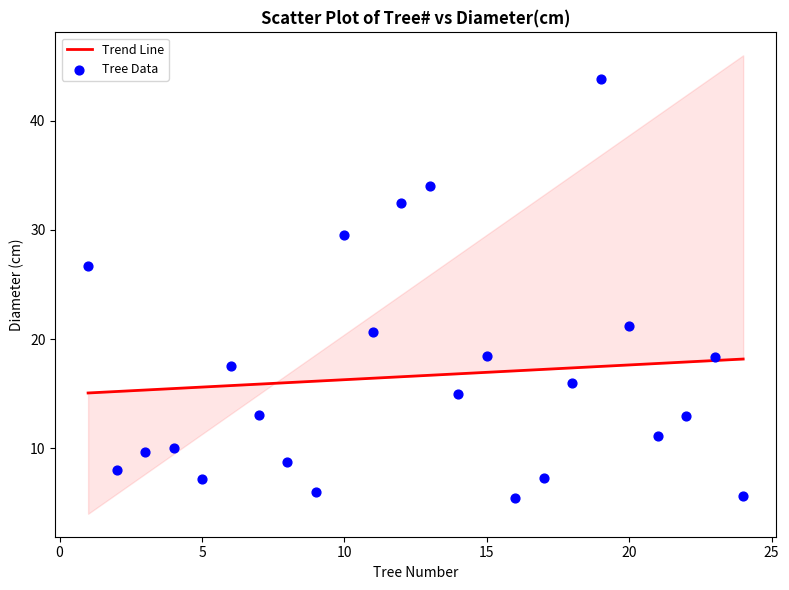

What is the range of X values (max minus min)?

23.0